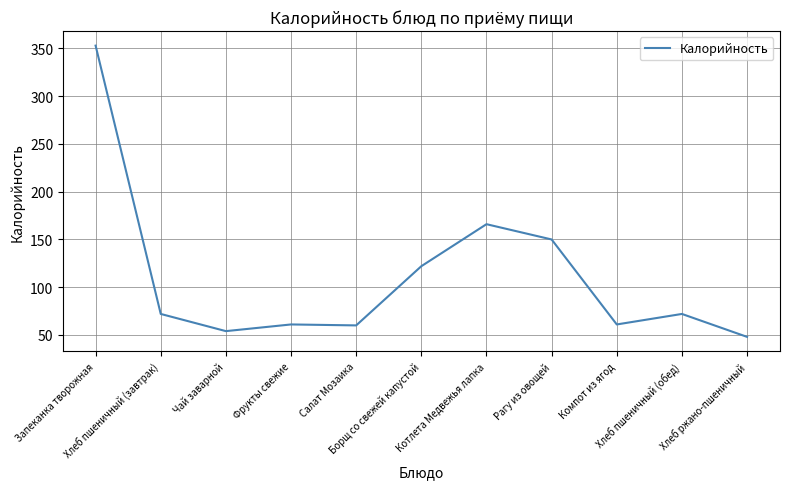

What is the difference between the maximum and minimum values?

305